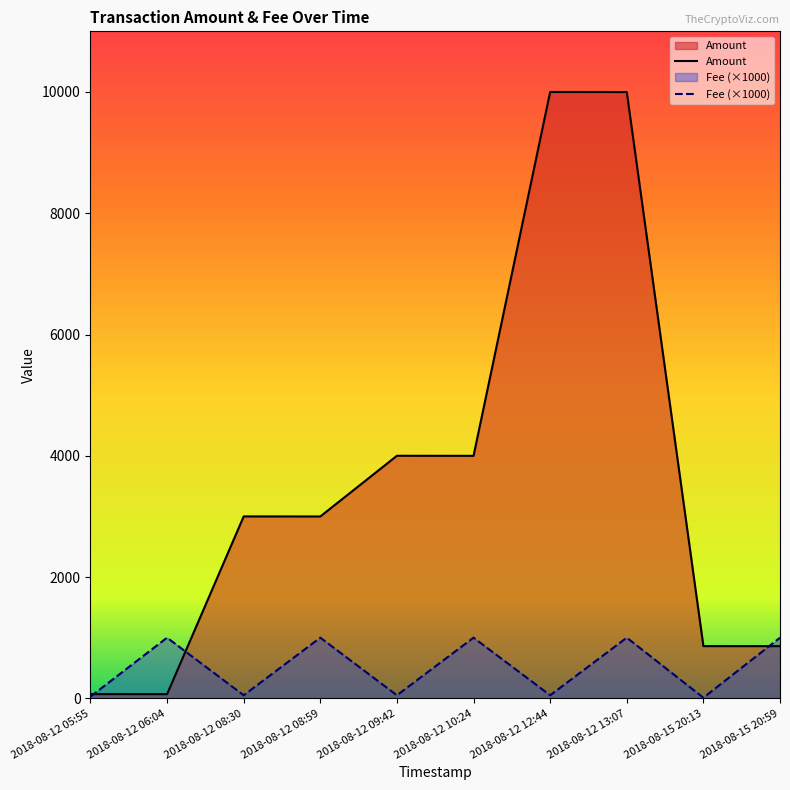

The value of Amount at 2018-08-15 20:59 is 284.2. True or false?

False